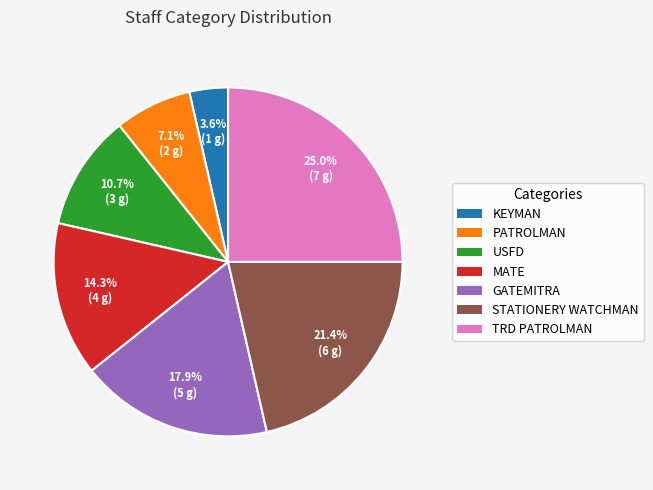

What percentage is the PATROLMAN slice, to the nearest percent?

7%